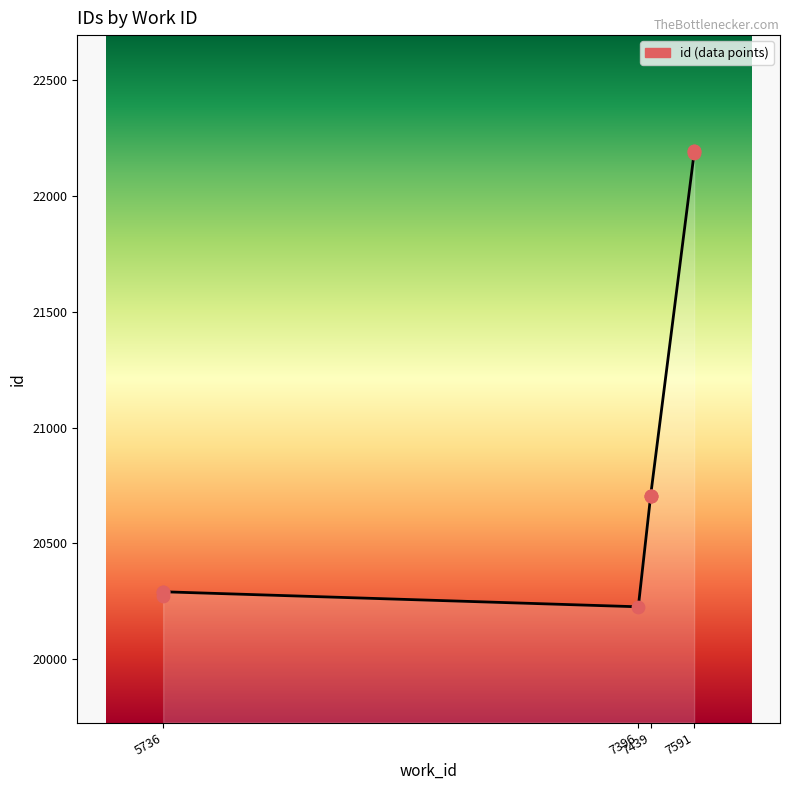

Which series has the widest spread of Y values?

id trend